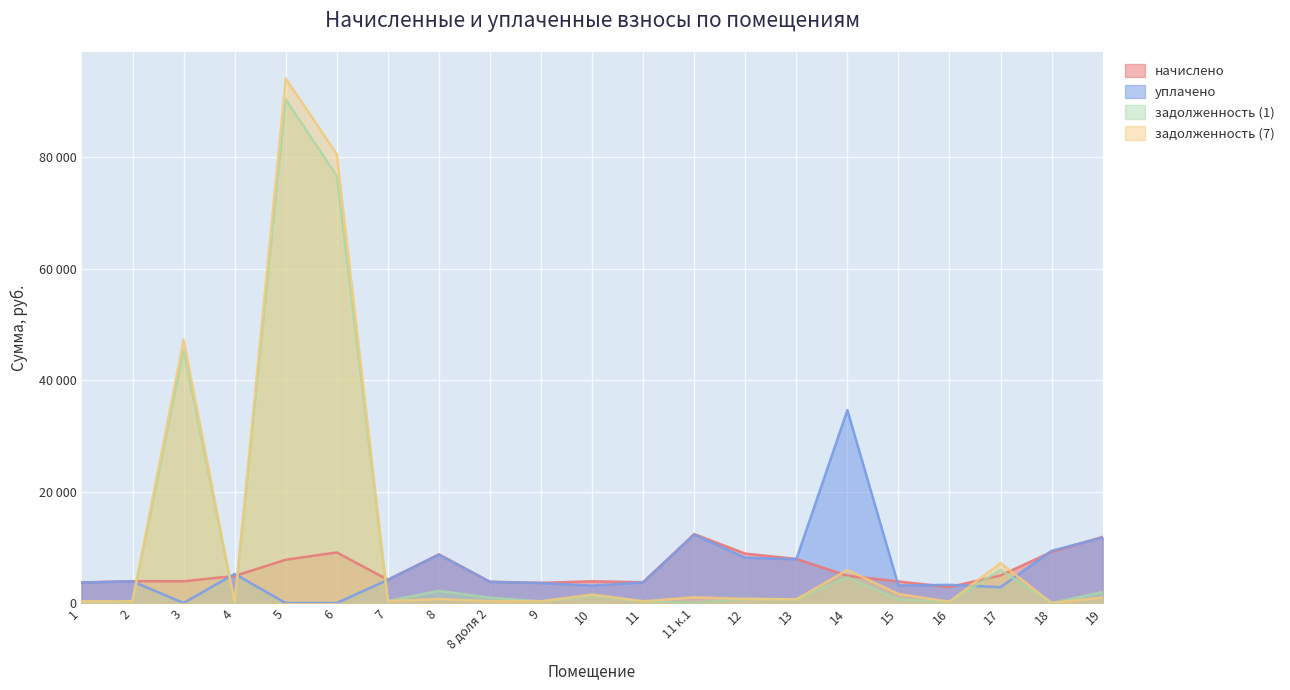

Is it true that уплачено equals 3700.5 at 11?

True